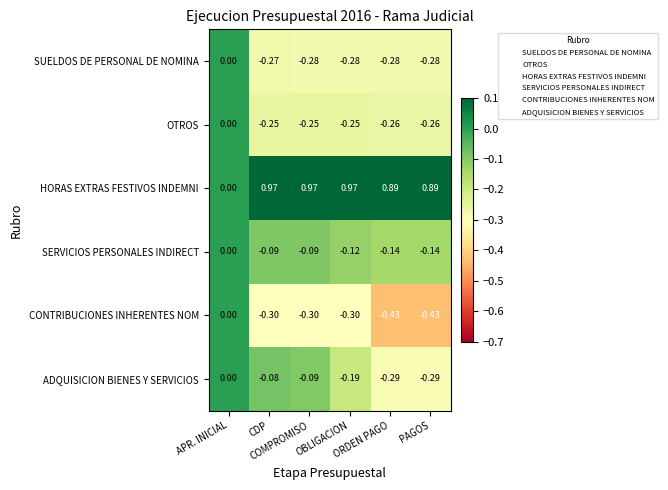

Which series has the largest total across all categories?

HORAS EXTRAS FESTIVOS INDEMNI